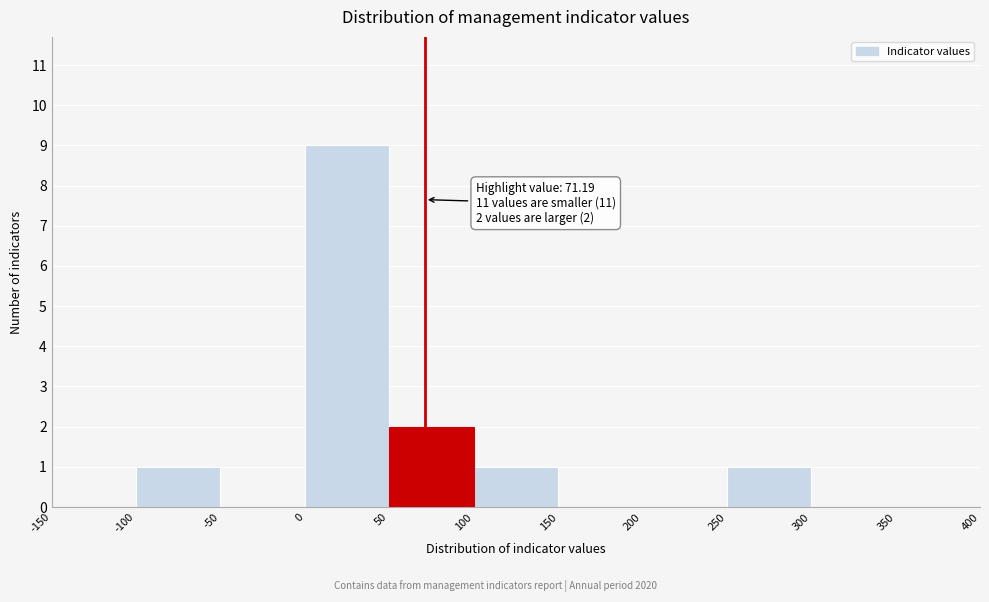

Over which range of the x-axis is the bar tallest?

0 to 50